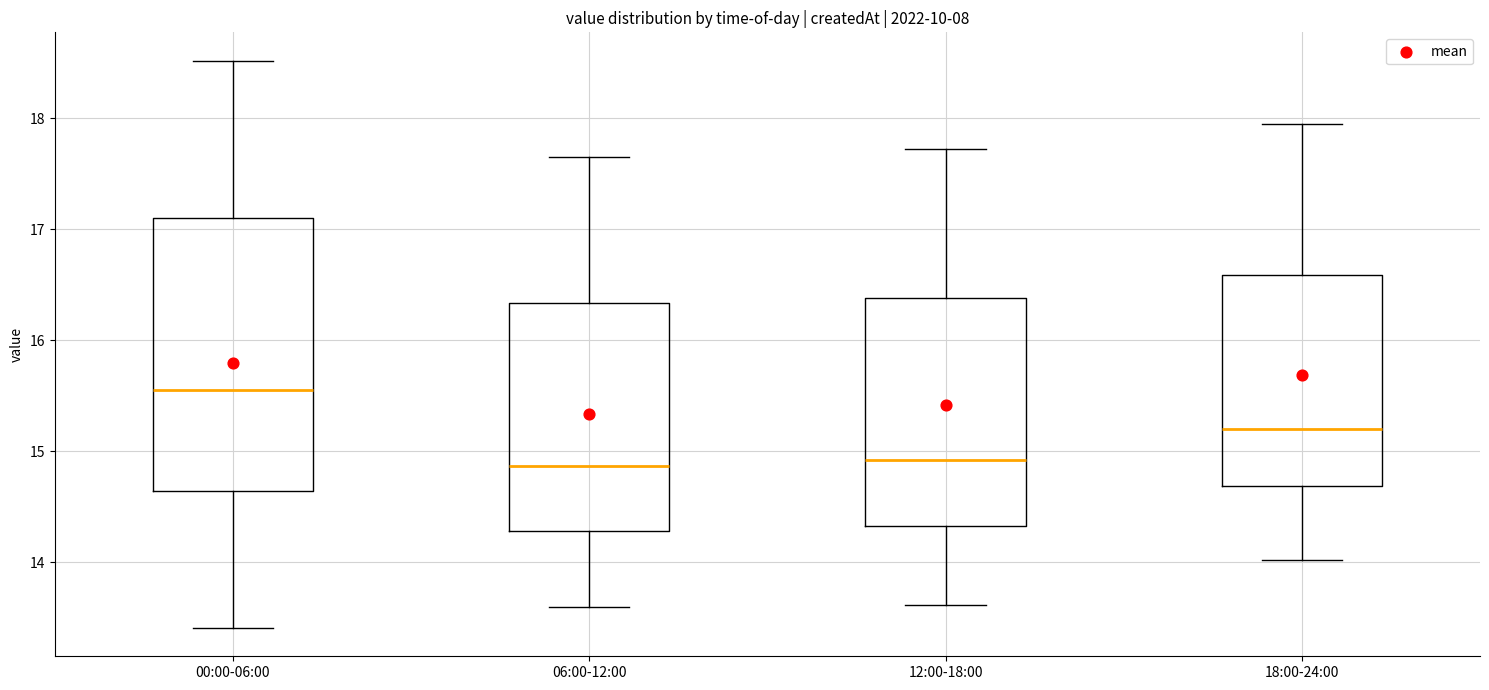

Reading left to right, read every box against the y-axis: the position of its median line, the range the box covers, and the ends of its whiskers. The values are not printed on the chart, so give them approximately, as read against the axis.

00:00-06:00: median 15.6, box 14.6 to 17.1, whiskers 13.4 to 18.5
06:00-12:00: median 14.9, box 14.3 to 16.3, whiskers 13.6 to 17.7
12:00-18:00: median 14.9, box 14.3 to 16.4, whiskers 13.6 to 17.7
18:00-24:00: median 15.2, box 14.7 to 16.6, whiskers 14.0 to 18.0